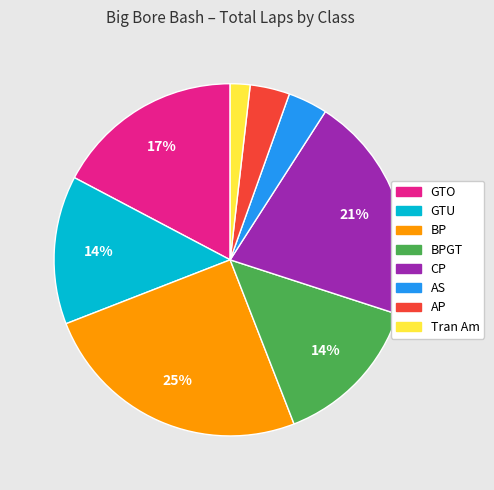

To the nearest percent, what is the average slice percentage?

12%